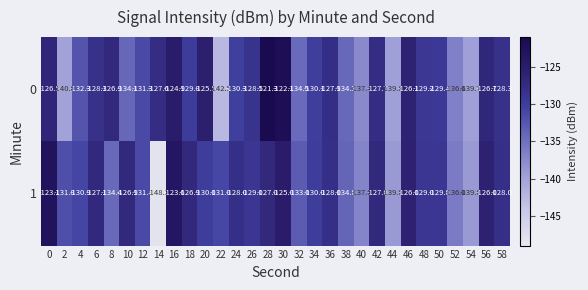

Is the value of 0 at 24 greater than the value of 1 at 24?

No